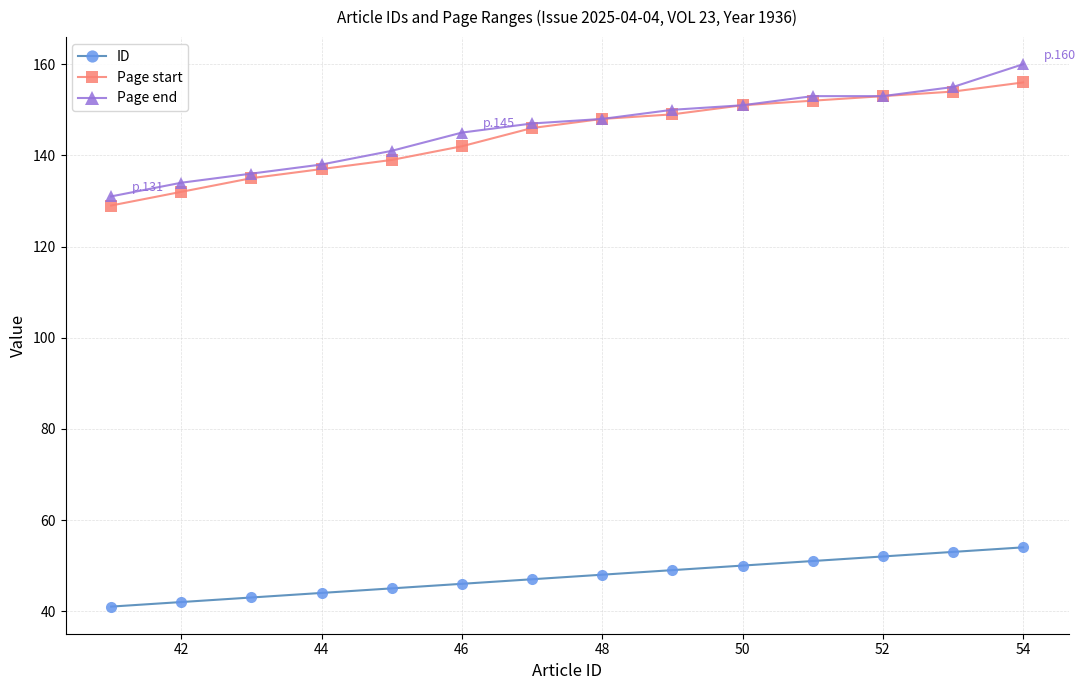

What is the greatest value displayed?

160